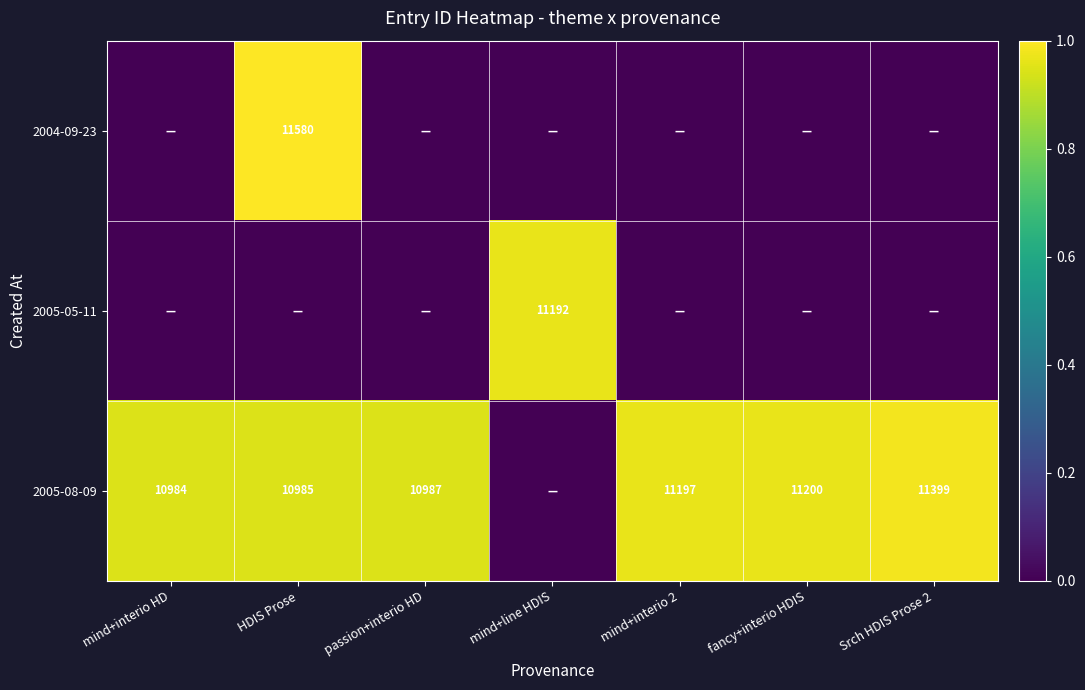

Which label corresponds to the largest value in the chart?

HDIS Prose